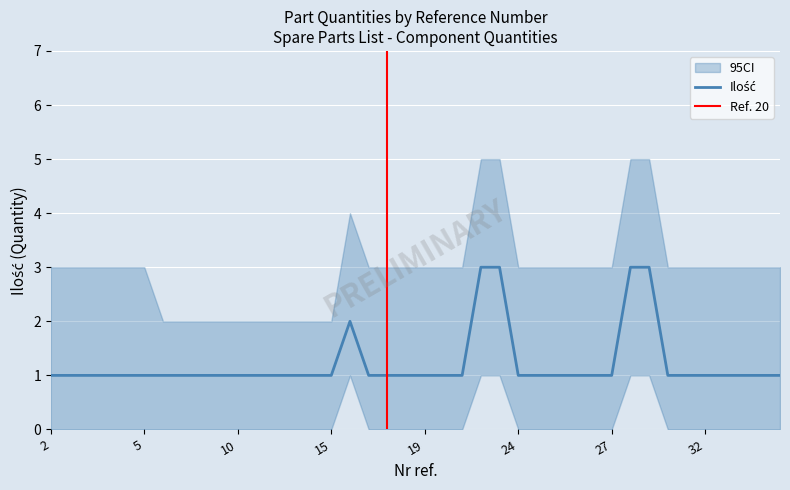

Count the values in the range 1 to 2.

36